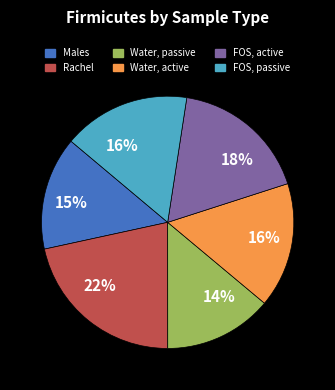

Combined, do Rachel and Water, active account for over 50%?

No